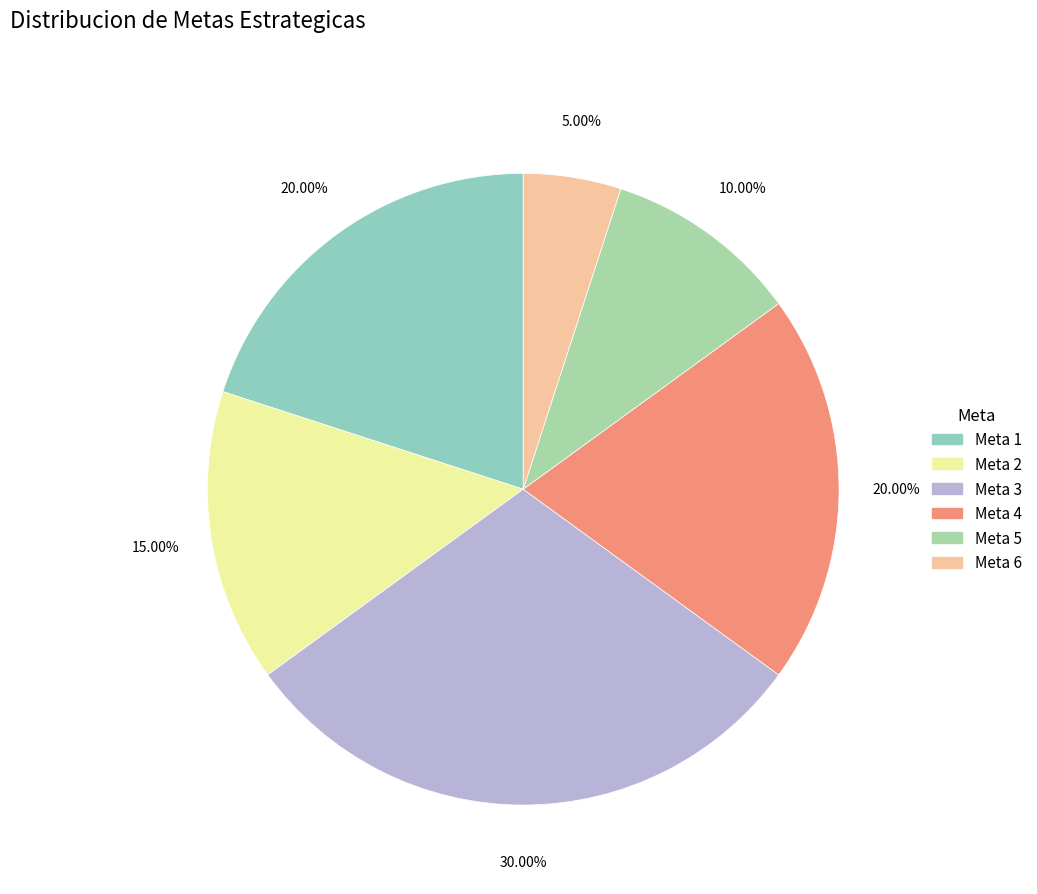

What is the total percentage of Meta 3 and Meta 5?

40.0%